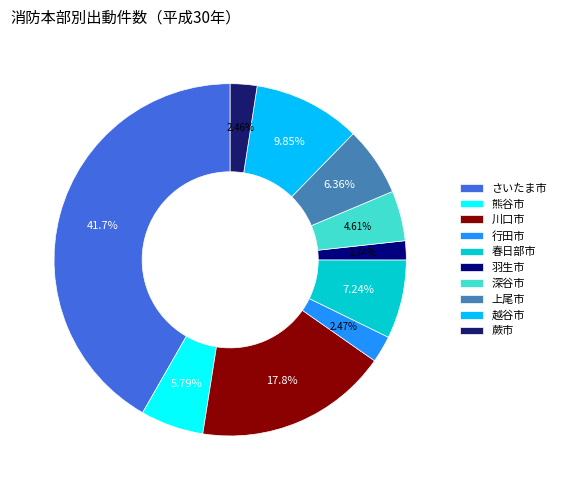

Count the number of slices in the pie.

10